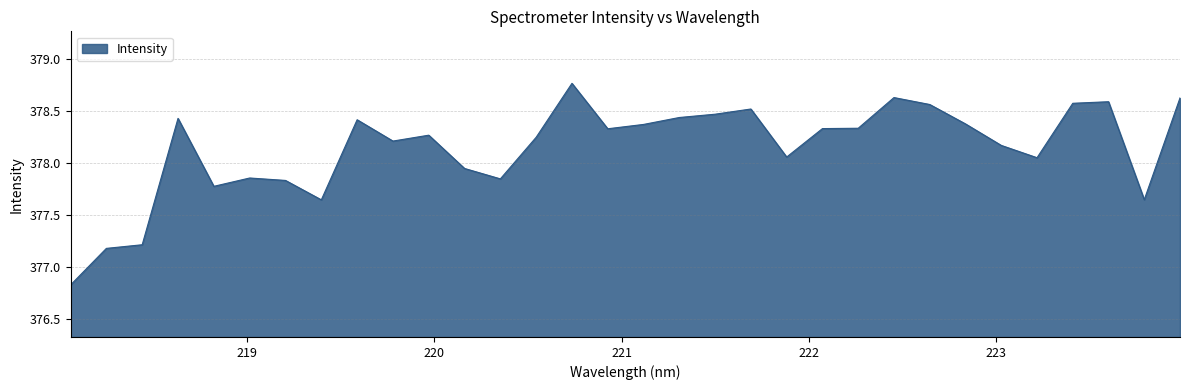

What is the difference between the maximum and minimum values?

1.9